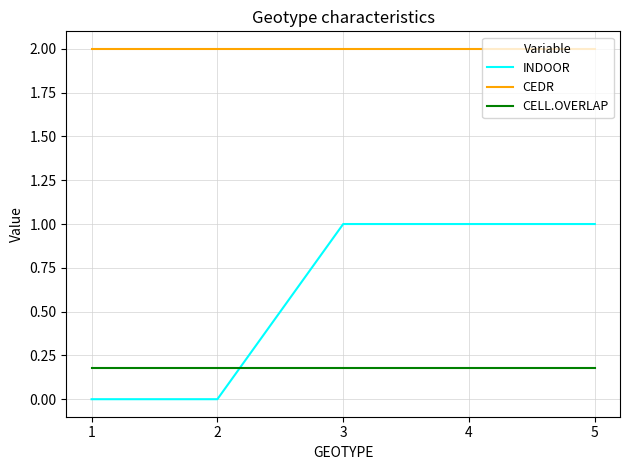

Which series has the largest total across all categories?

CEDR